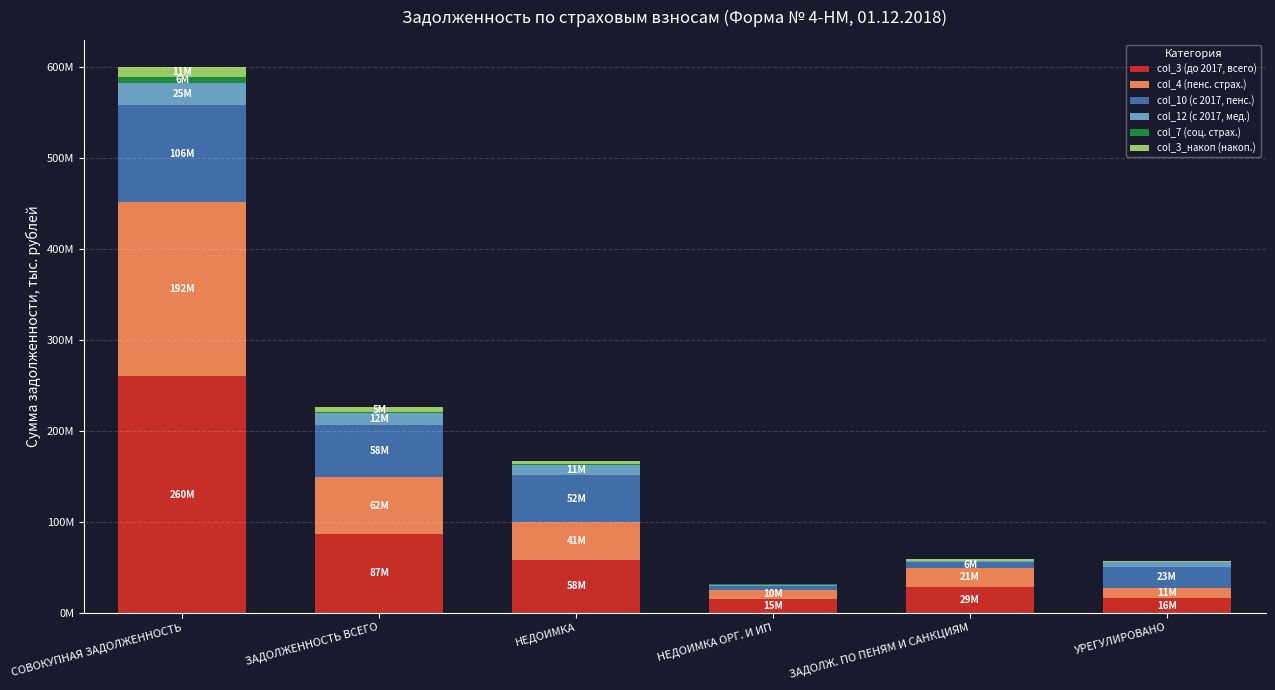

What is the sum of all col_3 (до 2017, всего) values?

464232767